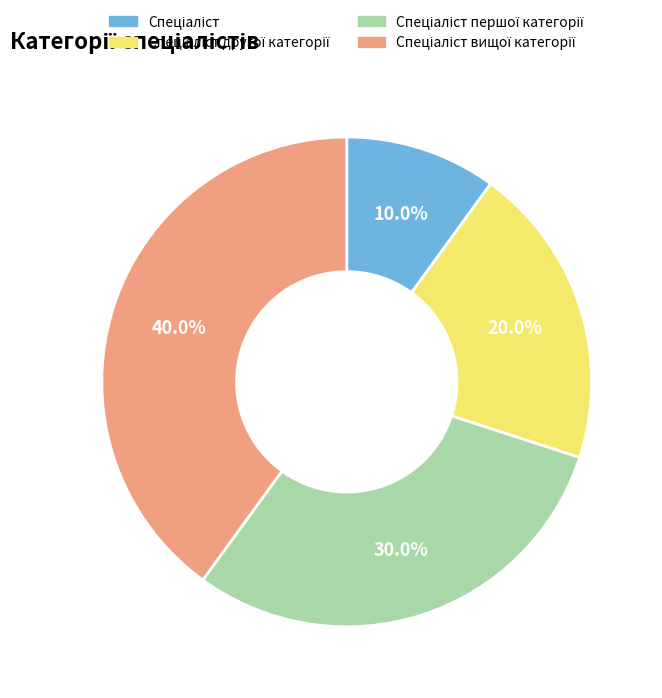

Is there a majority slice in this chart?

No